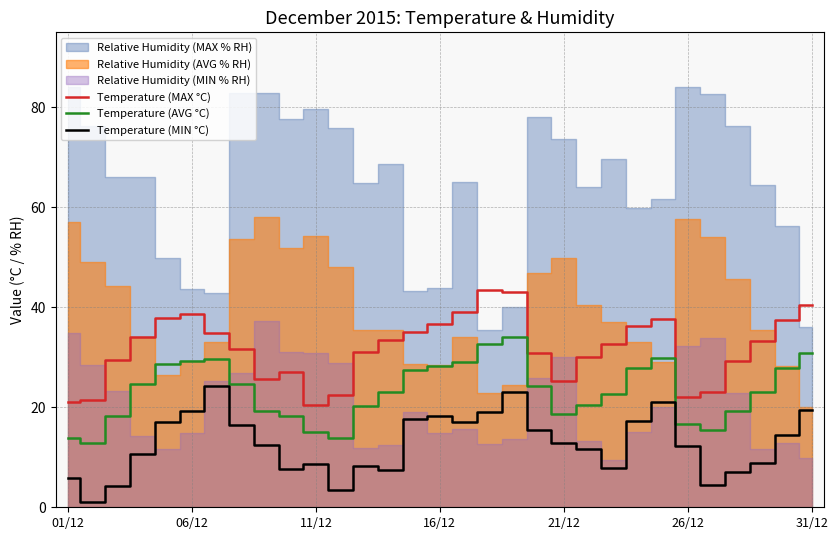

What is the lowest value of the Temperature (MAX °C) series?

20.4